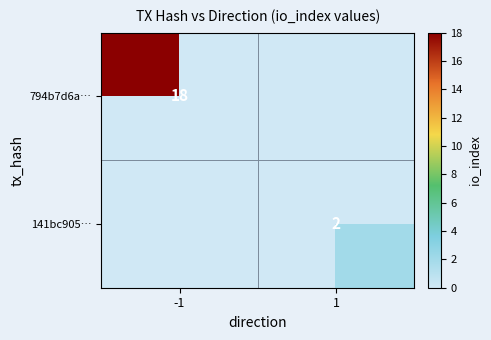

The value of 141bc905… at 1 is 3. True or false?

False